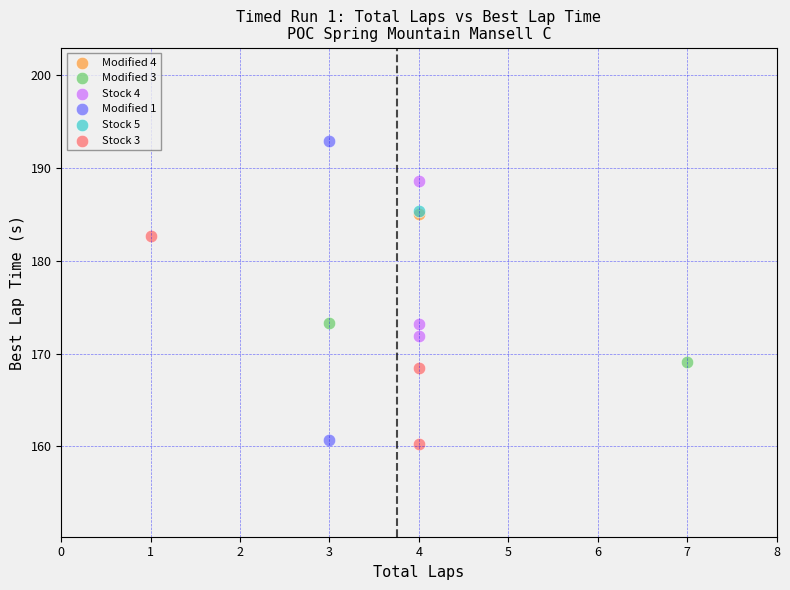

What are all the series names shown in the legend?

Stock 3, Modified 3, Stock 4, Modified 4, Modified 1, Stock 5